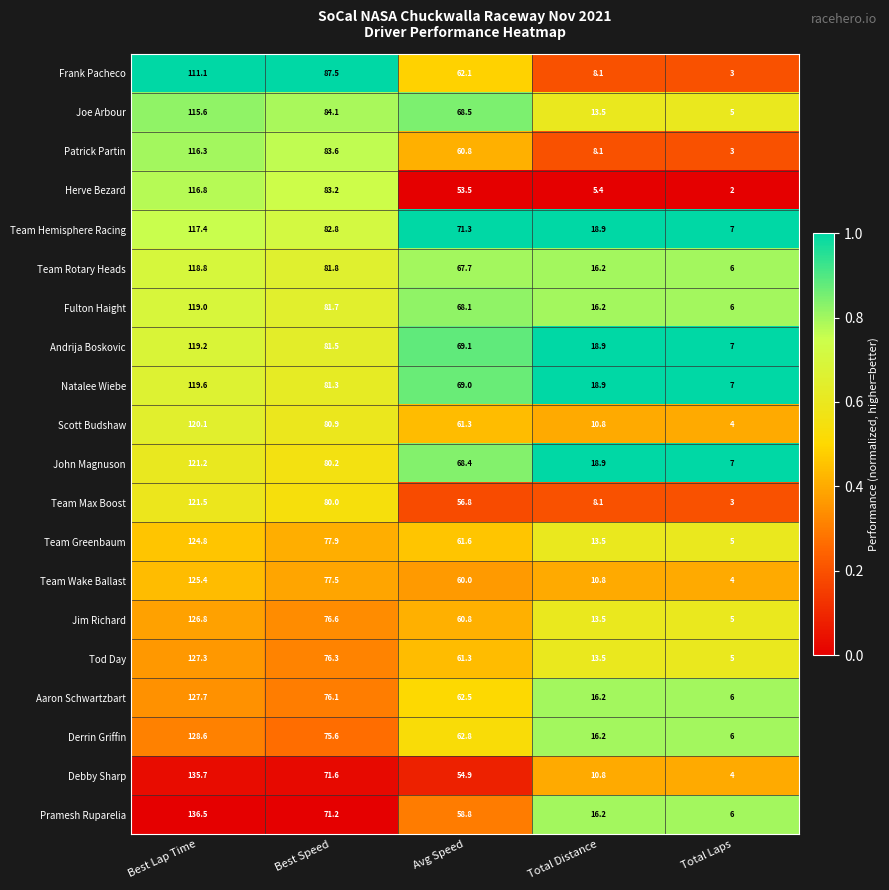

The value of Team Hemisphere Racing at Total Laps is 7.0. True or false?

True